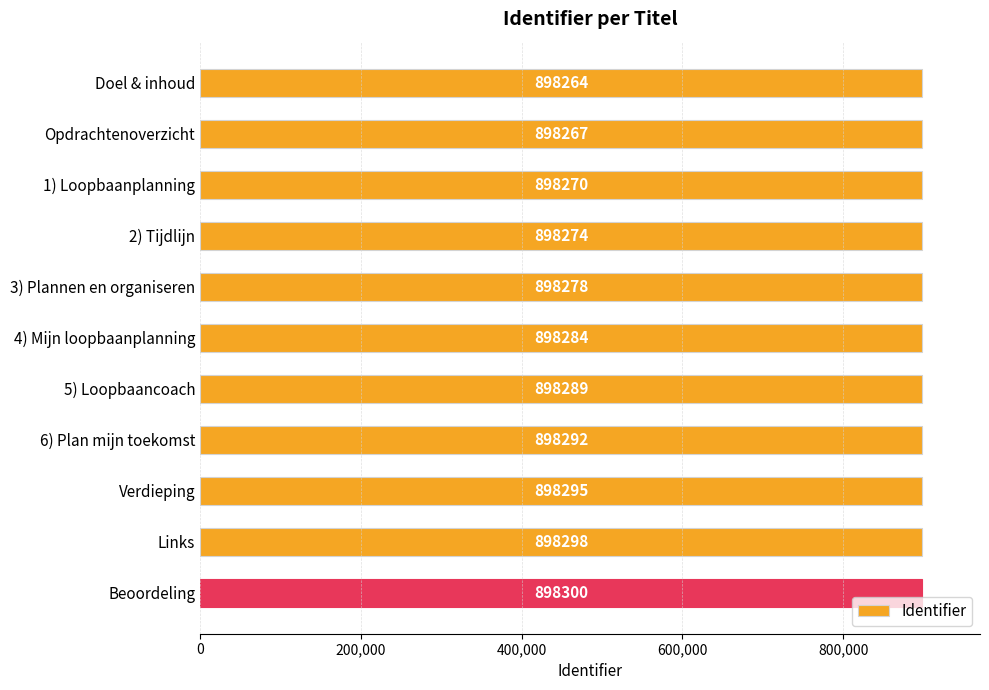

At which category does the chart reach its peak across all series?

Beoordeling